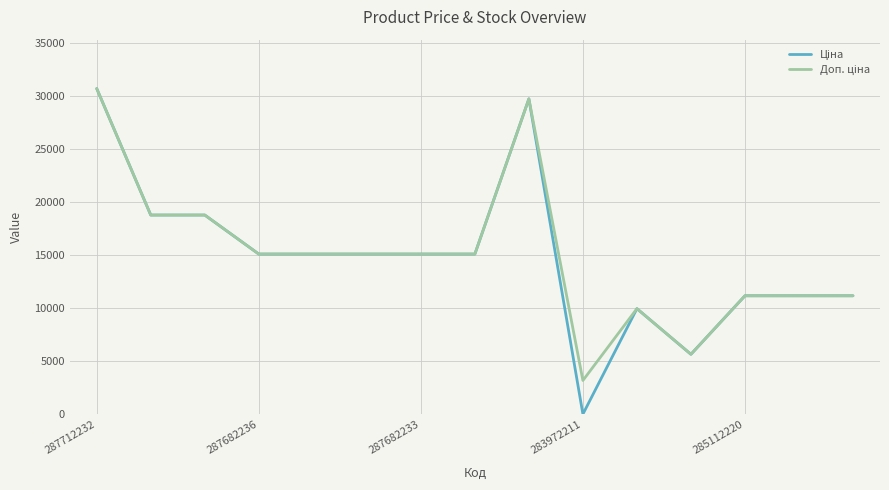

What is the greatest value displayed?

30717.1